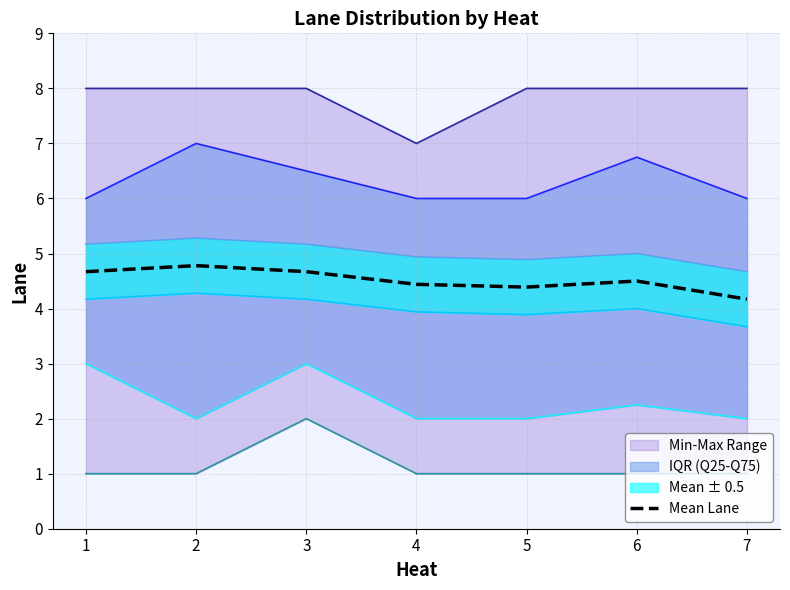

Approximately how many times larger is the value at 4 compared to 3?

1.0